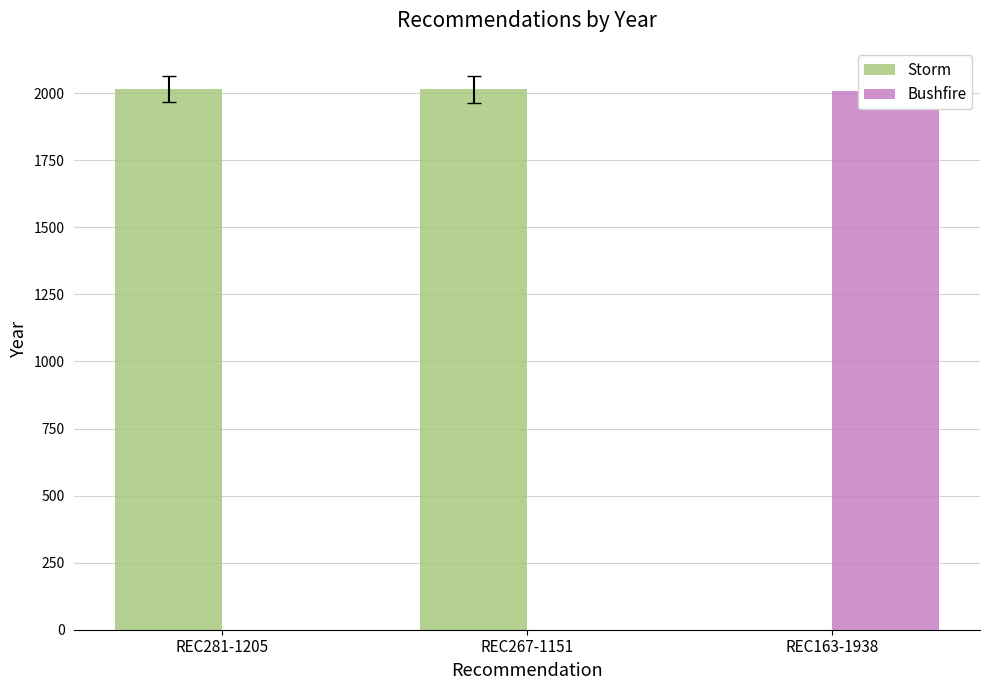

What is the maximum value shown in the chart?

2016